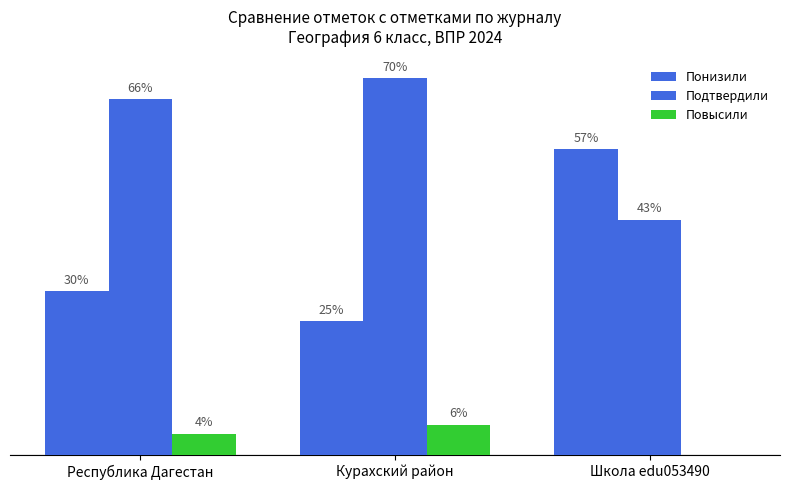

Are the bars horizontal?

No